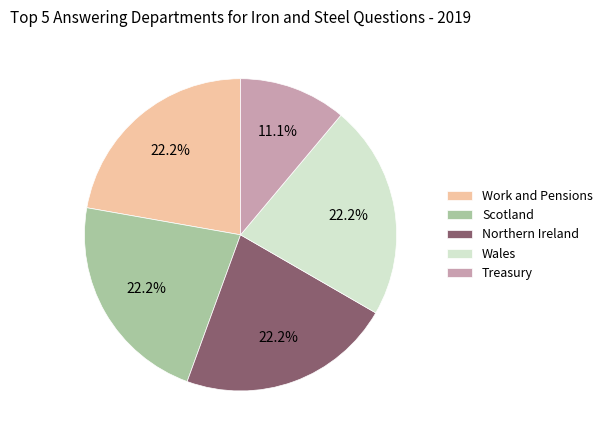

True or false: Treasury accounts for 11% of the total.

True